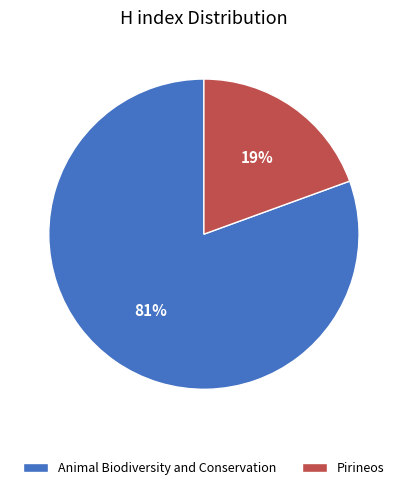

Does Animal Biodiversity and Conservation represent more than half of the total?

Yes